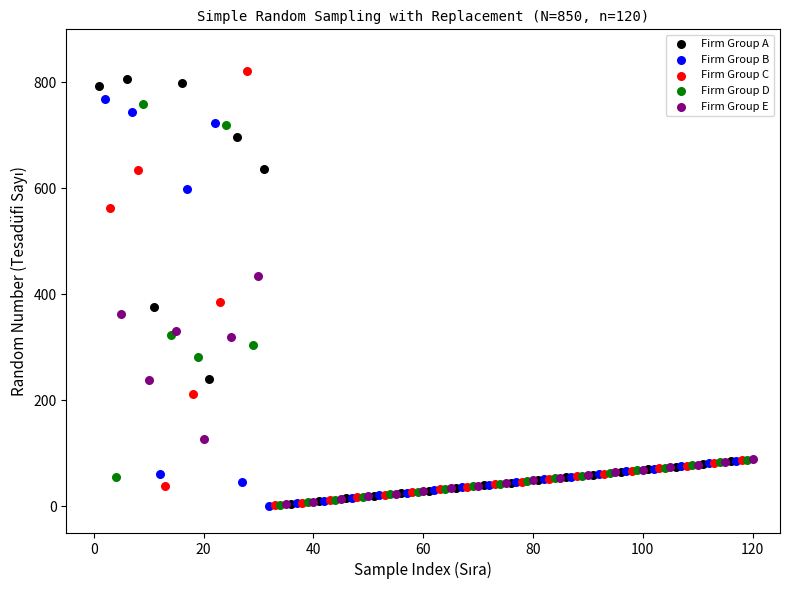

What are all the series names shown in the legend?

Firm Group A, Firm Group B, Firm Group C, Firm Group D, Firm Group E